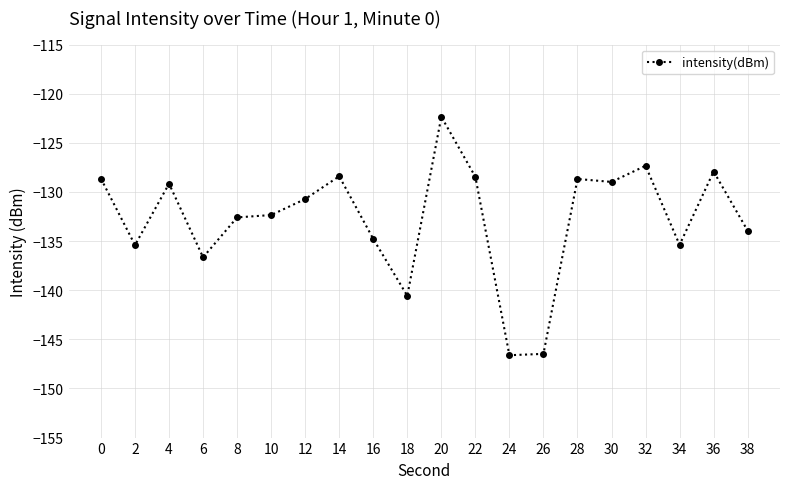

Where is the first local minimum?

2